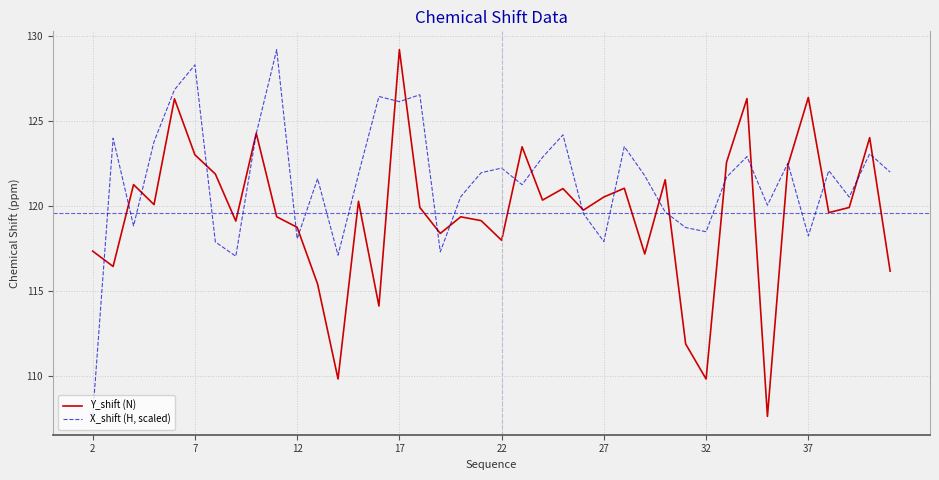

What is the minimum value shown in the chart?

107.6